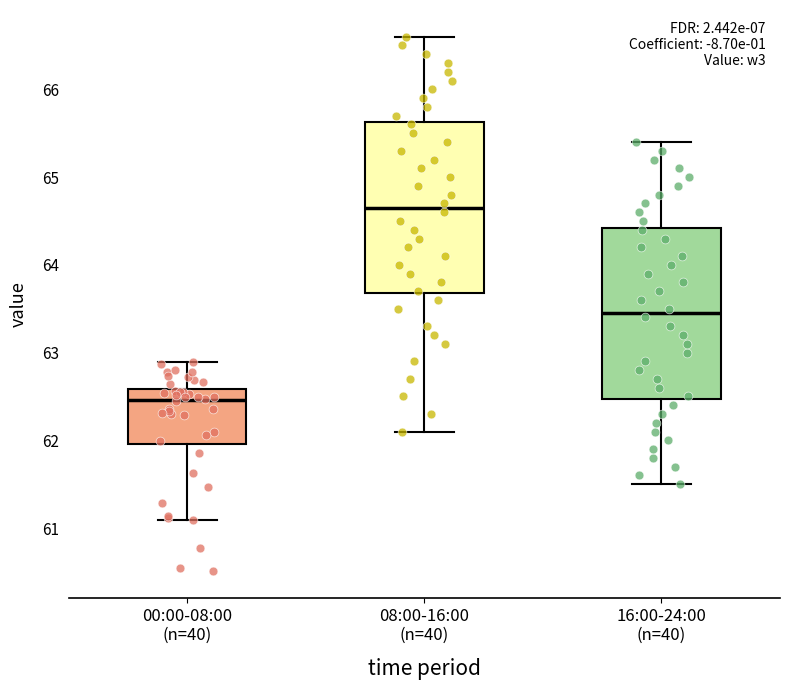

Where does the upper whisker of the box for 00:00-08:00 (n=40) end on the y-axis? The values are not printed on the chart, so give them approximately, as read against the axis.

62.9